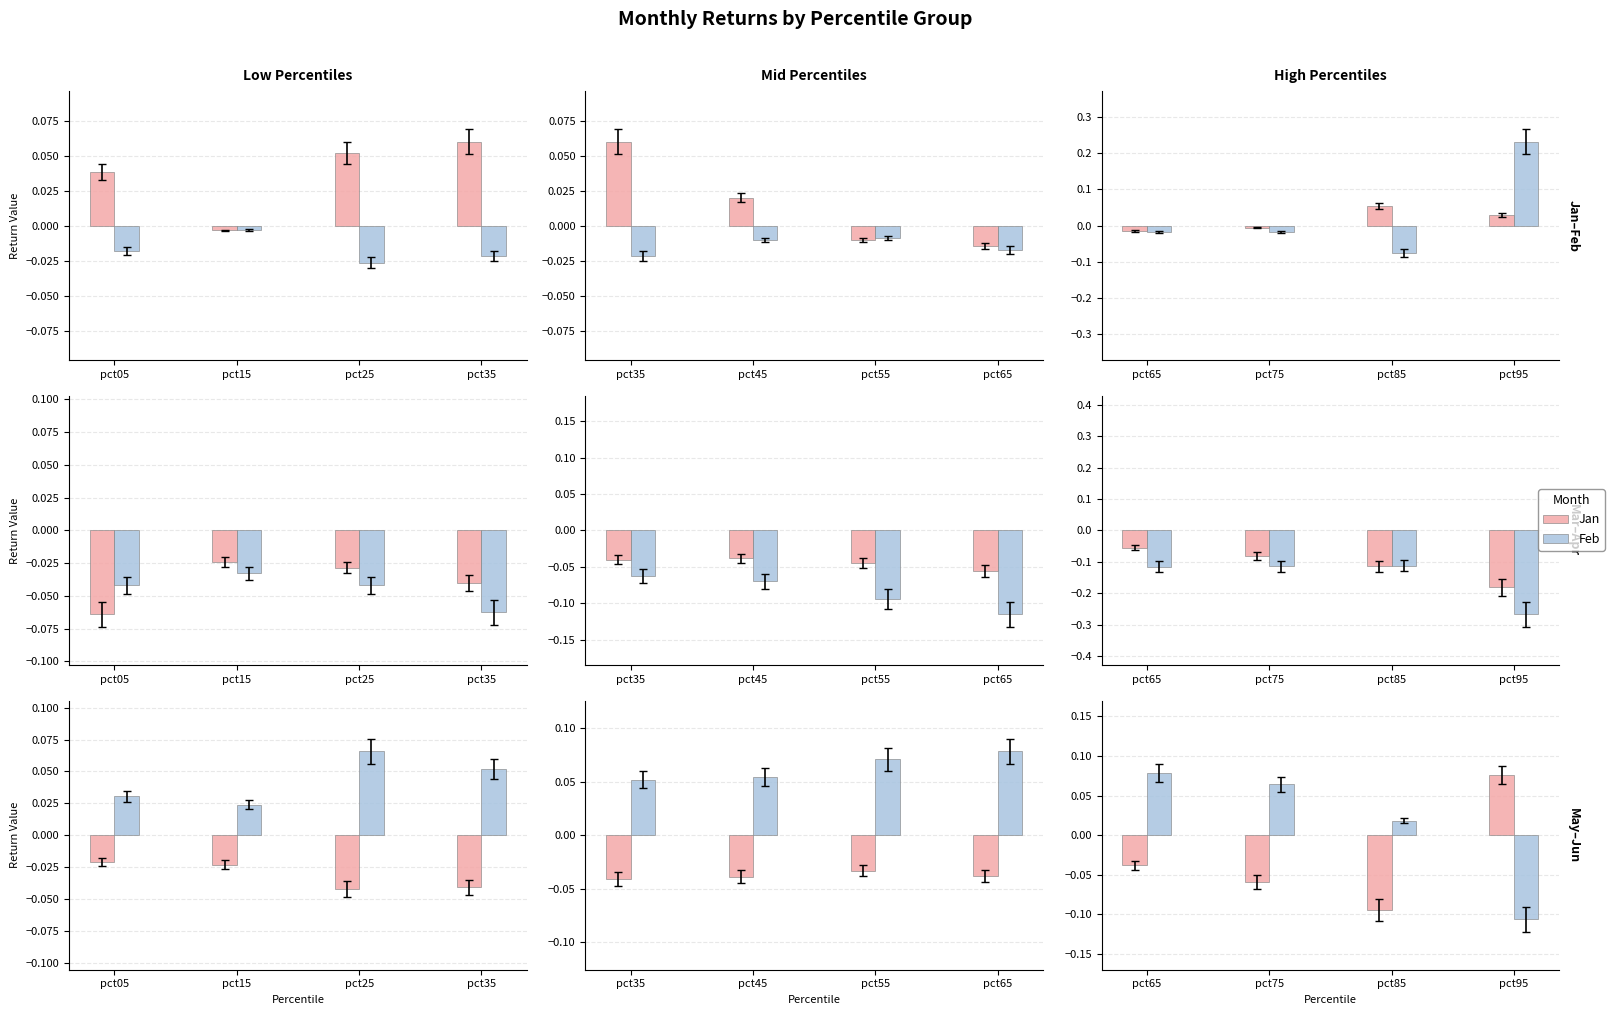

List the labels in order of May value, largest first.

pct95, pct65, pct75, pct85